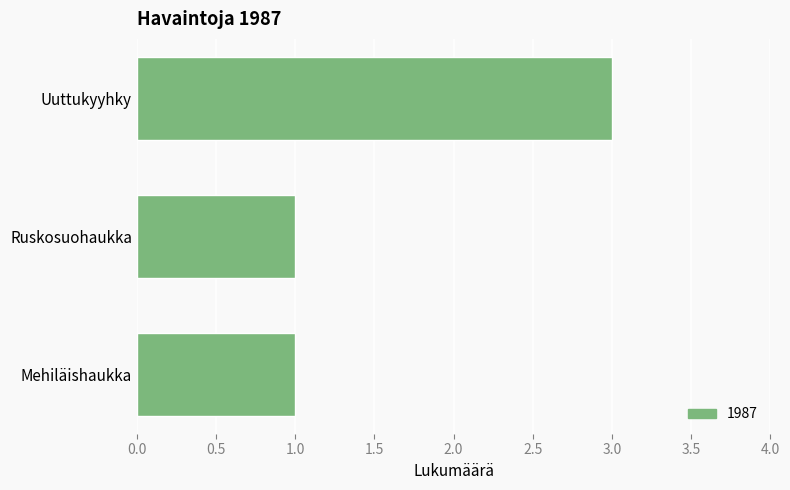

How many values are between 1 and 3?

3